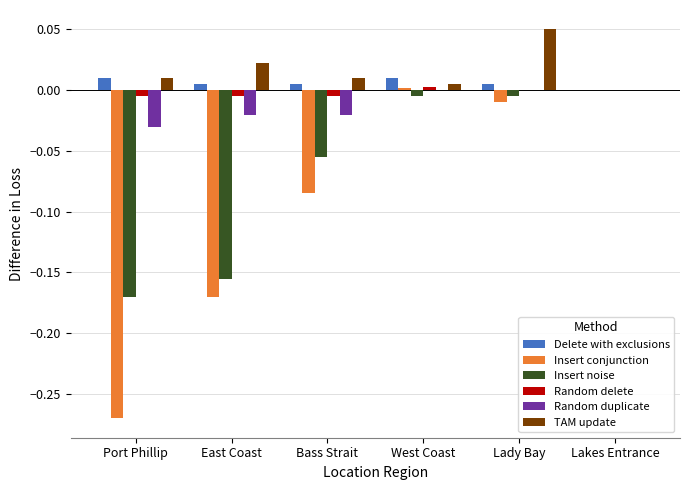

Is the value of TAM update at Bass Strait greater than the value of Insert noise at Port Phillip?

Yes